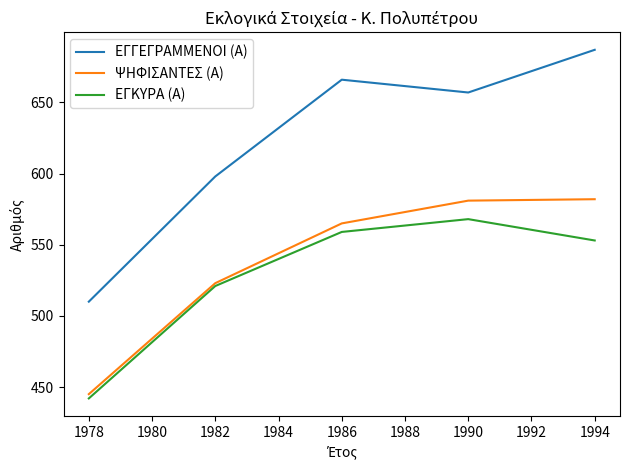

True or false: ΨΗΦΙΣΑΝΤΕΣ (Α) and ΕΓΓΕΓΡΑΜΜΕΝΟΙ (Α) cross at least once.

False